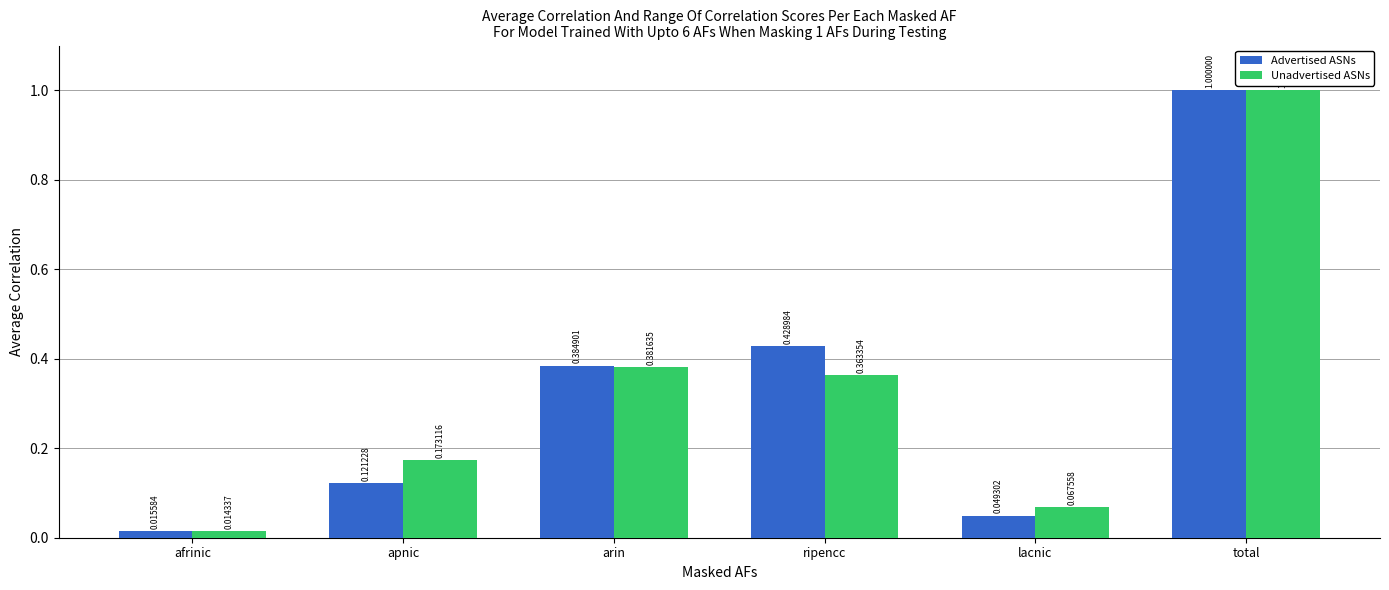

How many distinct data groups are displayed?

2